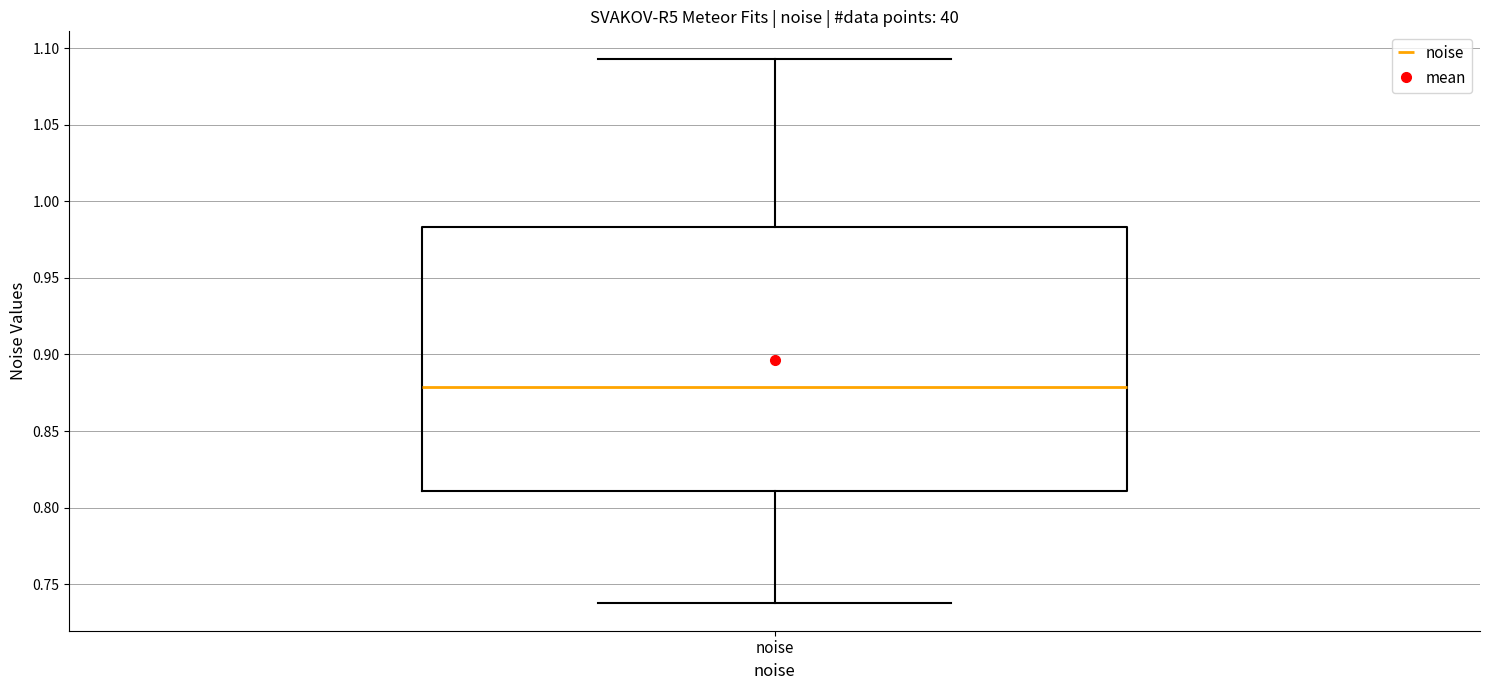

Transcribe this box plot: give where the median line is, the range the box spans, and where the two whiskers end, as read against the y-axis. The values are not printed on the chart, so give them approximately, as read against the axis.

median 0.880, box 0.810 to 0.985, whiskers 0.735 to 1.095